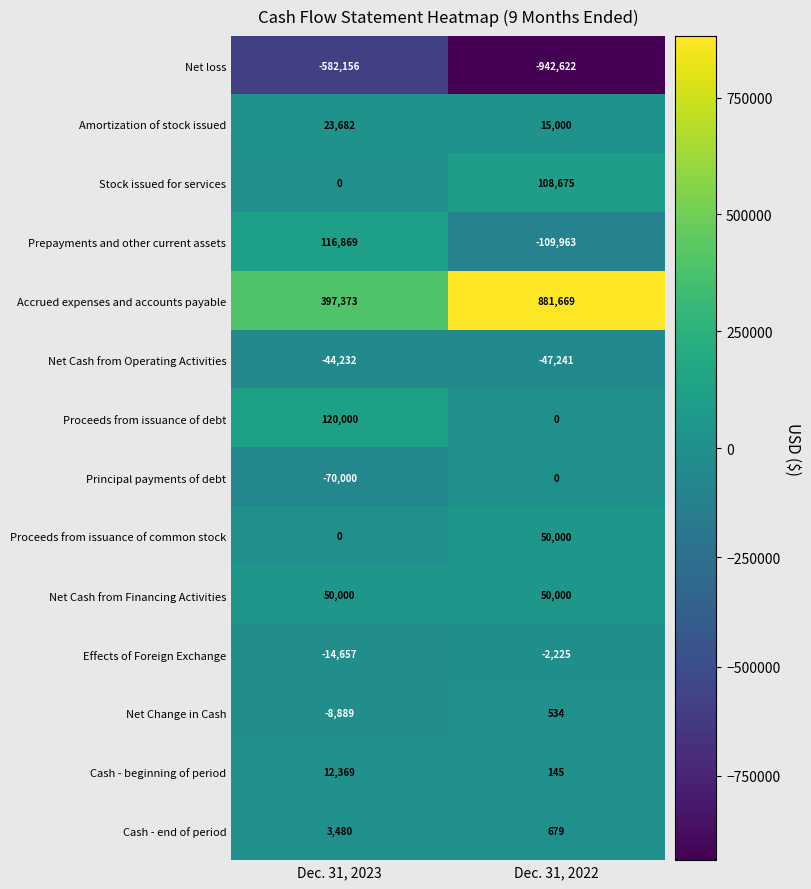

What value does the Net Cash from Financing Activities series have at Dec. 31, 2023?

50000